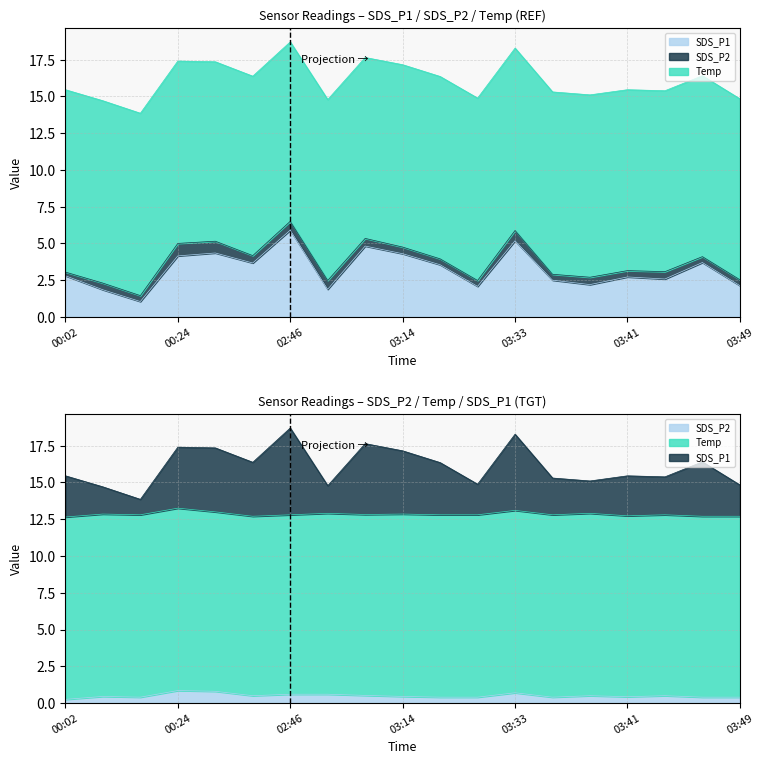

What is the difference between the maximum and minimum values in the SDS_P2 series?

0.6